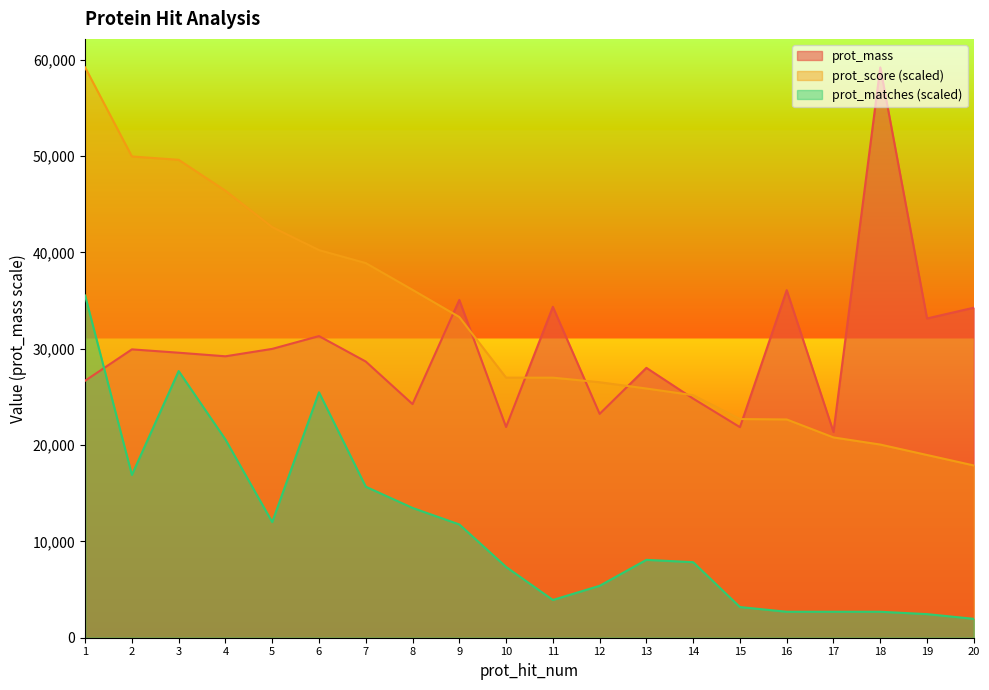

Is the value of prot_mass at 18 greater than the value of prot_matches at 9?

Yes